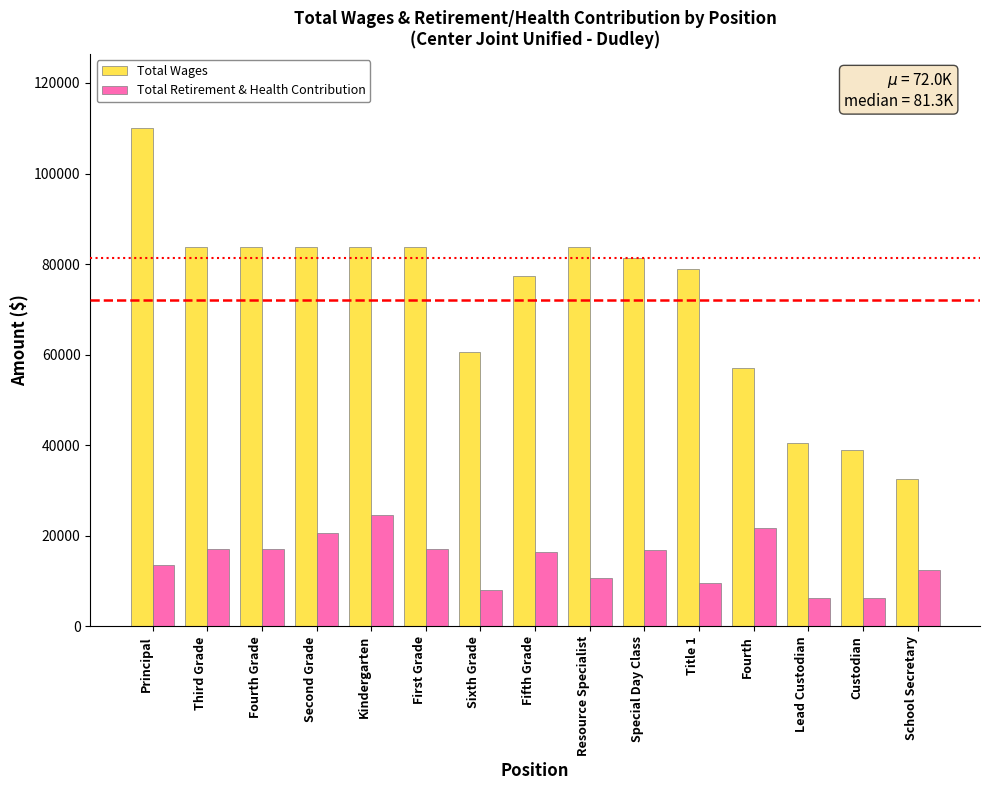

What are all the series names shown in the legend?

Total Wages, Total Retirement & Health Contribution